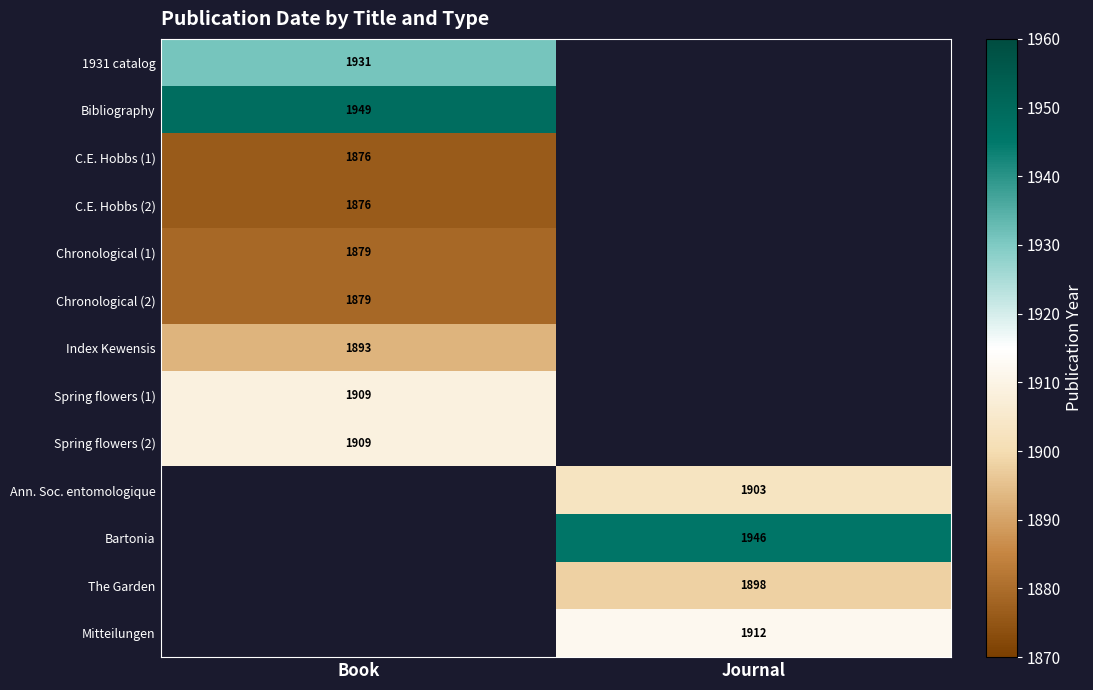

Is it true that Bartonia equals 1298 at Journal?

False